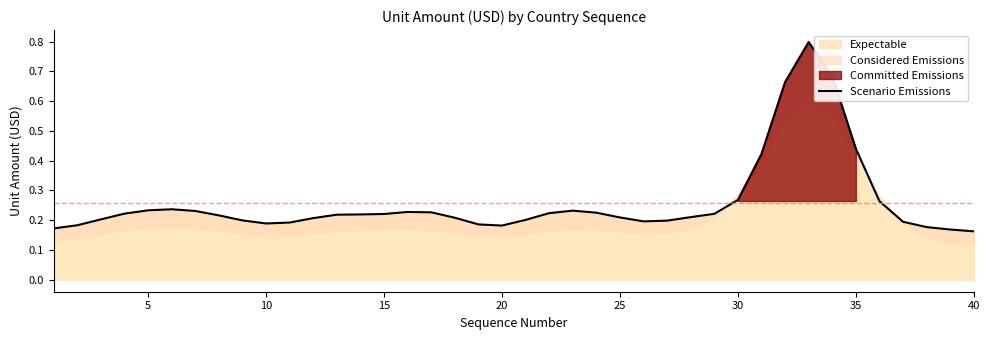

The value of Expectable at 5 is 0.1. True or false?

False